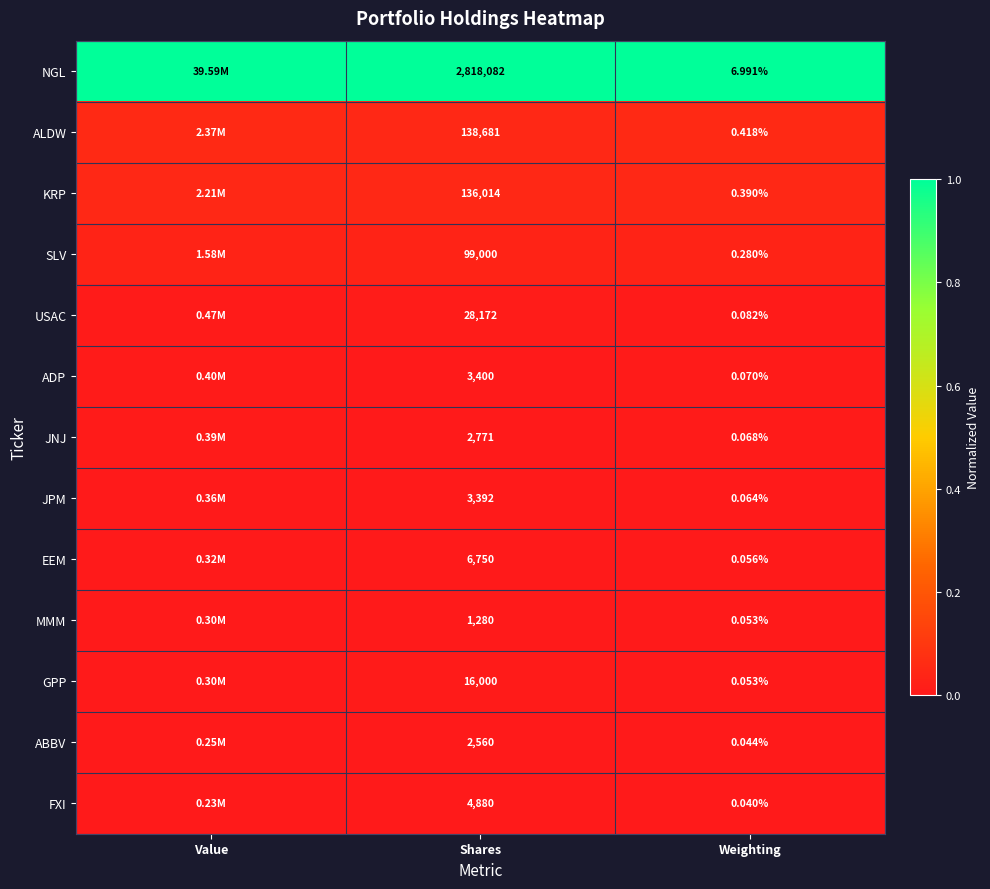

At Shares, list the series in order from largest to smallest.

NGL, ALDW, KRP, SLV, USAC, GPP, EEM, FXI, ADP, JPM, JNJ, ABBV, MMM